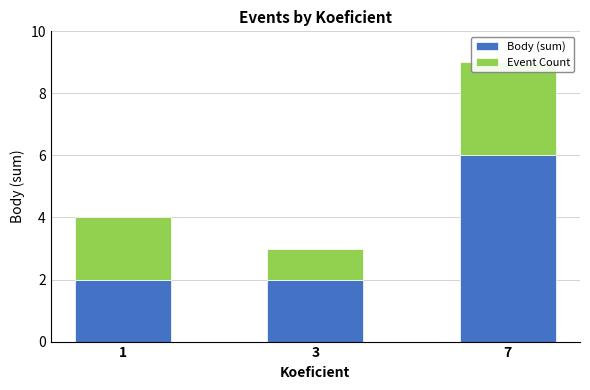

Is the value of Event Count at 1 greater than the value of Body (sum) at 7?

No